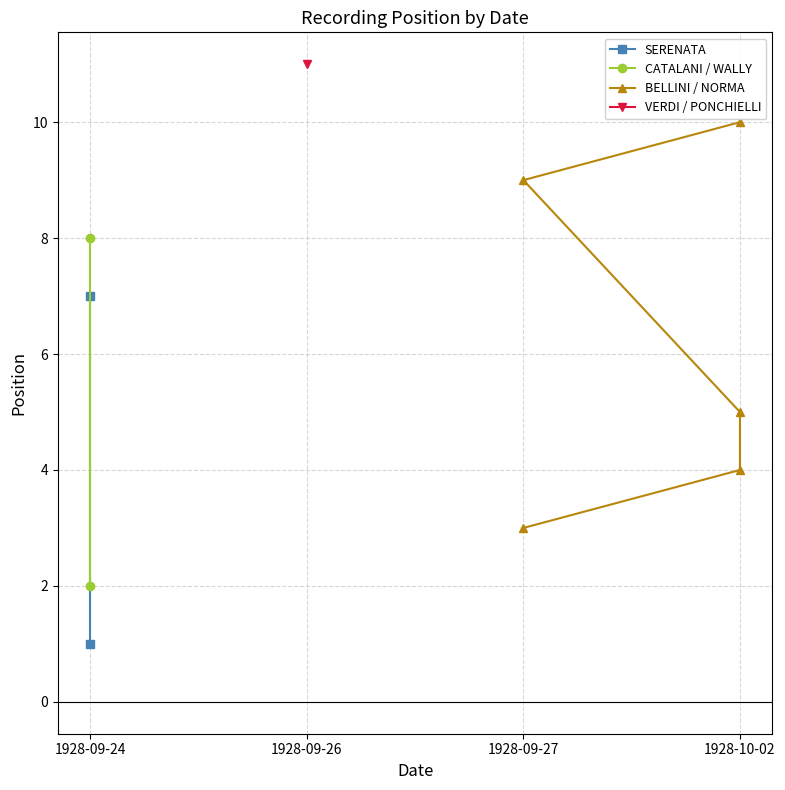

True or false: the data shows 1 at 1928-10-02.

False